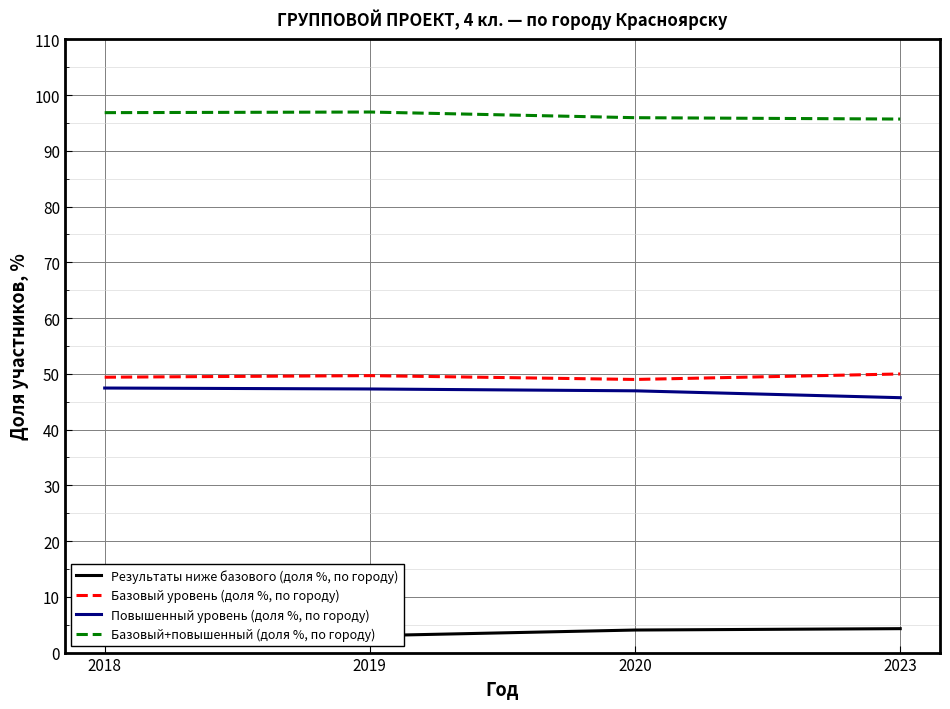

What is the difference between the maximum and minimum values in the Базовый+повышенный (доля %, по городу) series?

1.3